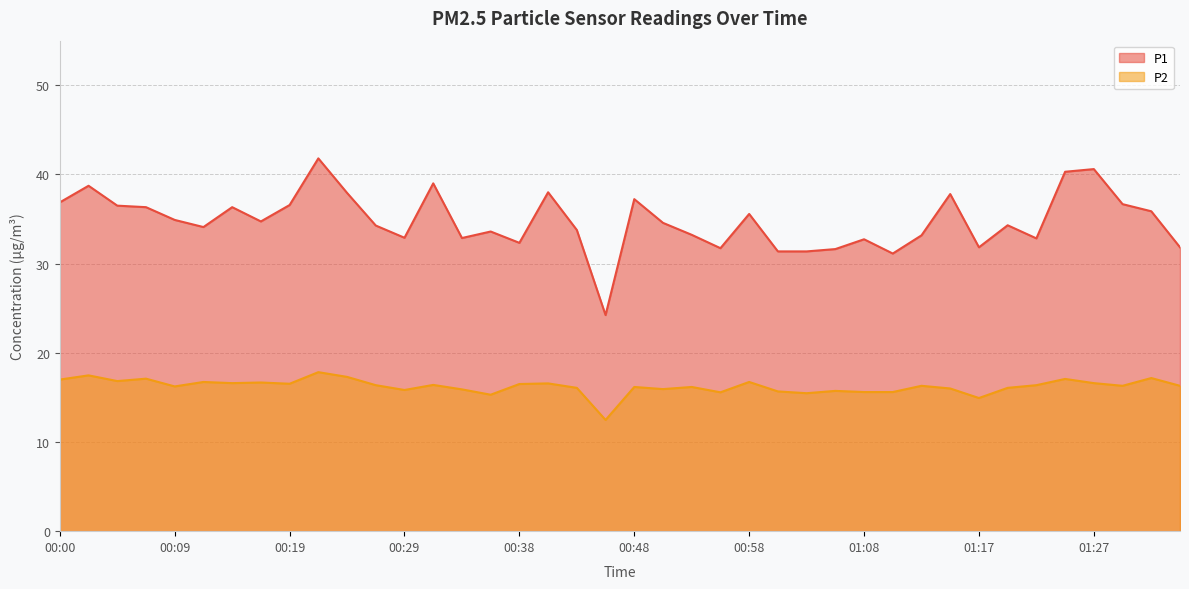

What is the lowest value of the P2 series?

12.5